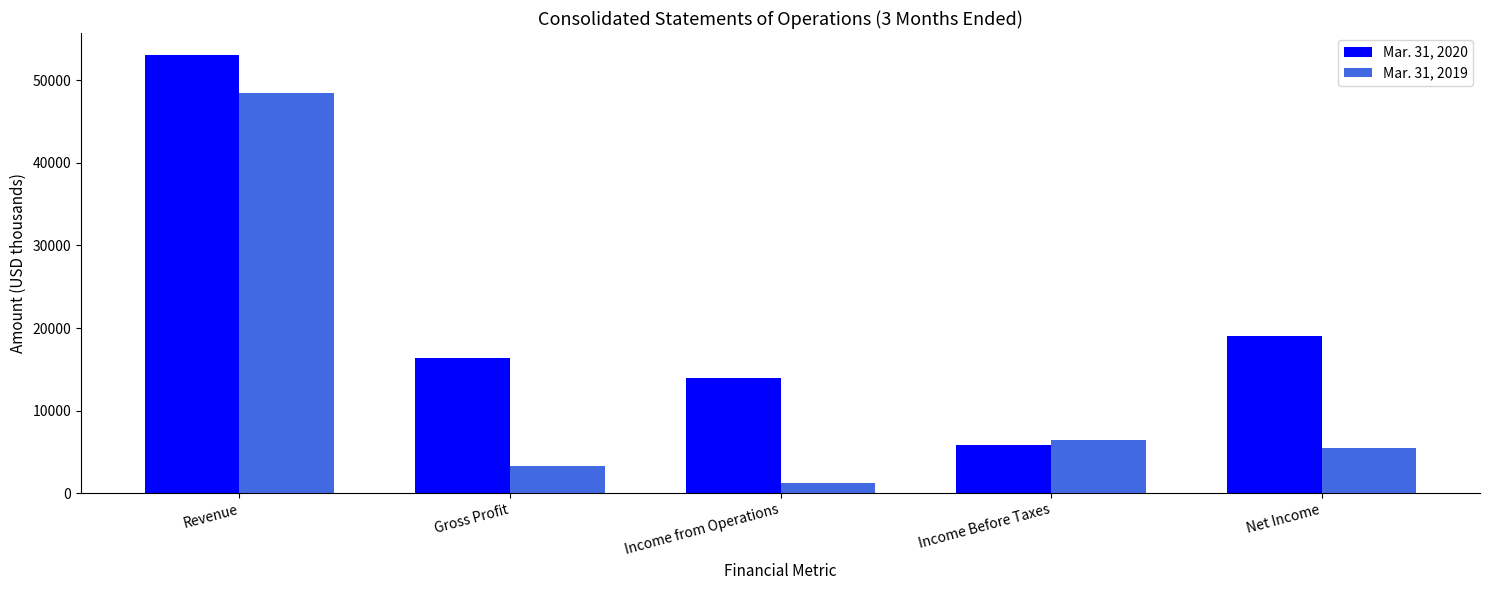

Does the chart contain any negative values?

No